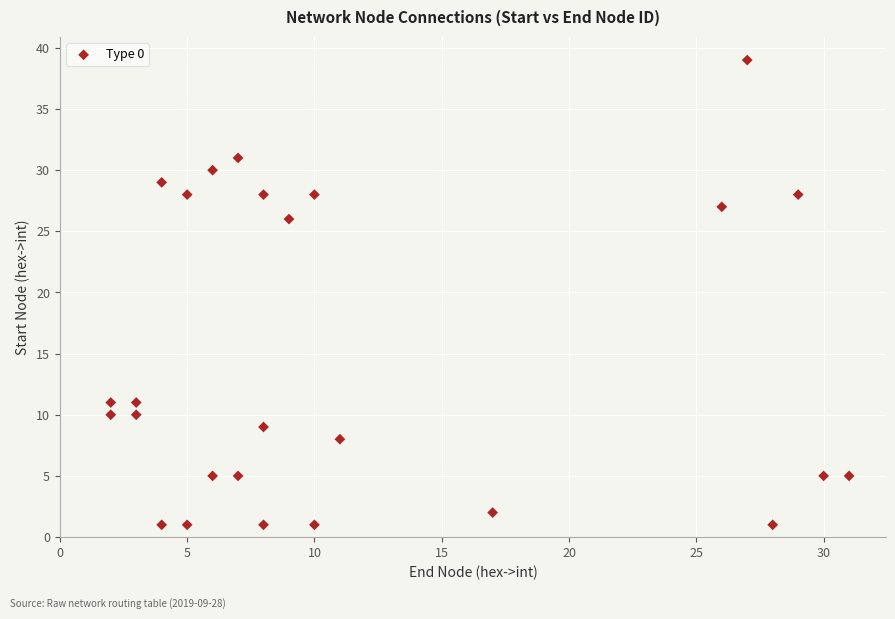

What Y value in the scatter plot is closest to 20?

26